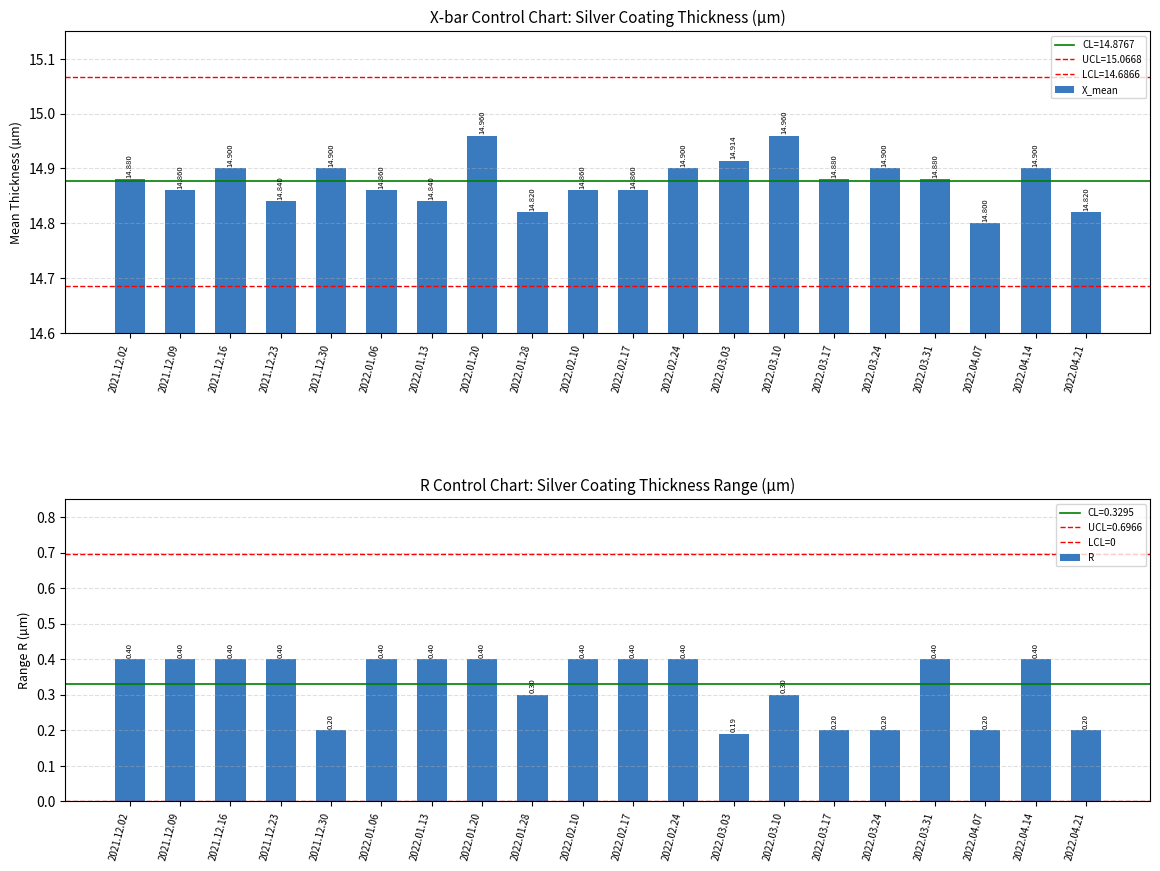

Reading left to right, list all the values displayed in this chart.

X_mean: 14.9	14.9	14.9	14.8	14.9	14.9	14.8	15.0	14.8	14.9	14.9	14.9	14.9	15.0	14.9	14.9	14.9	14.8	14.9	14.8
R: 0.4	0.4	0.4	0.4	0.2	0.4	0.4	0.4	0.3	0.4	0.4	0.4	0.2	0.3	0.2	0.2	0.4	0.2	0.4	0.2